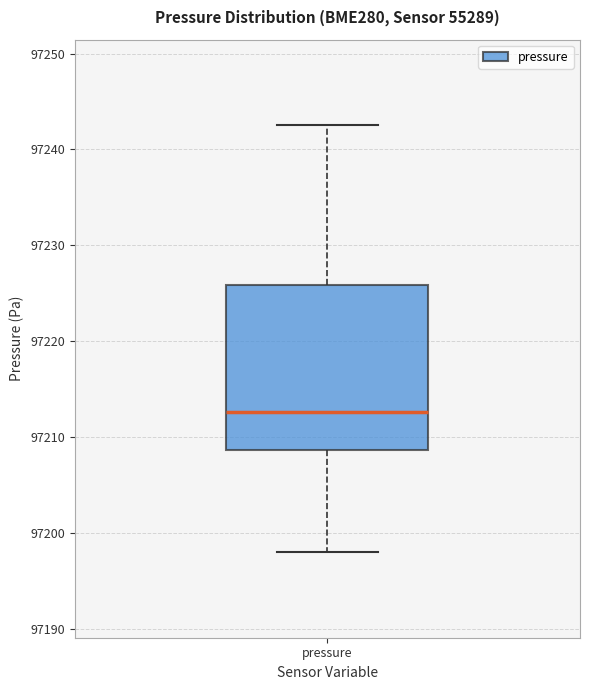

Transcribe this box plot: give where the median line is, the range the box spans, and where the two whiskers end, as read against the y-axis. The values are not printed on the chart, so give them approximately, as read against the axis.

median 97213, box 97209 to 97226, whiskers 97198 to 97243